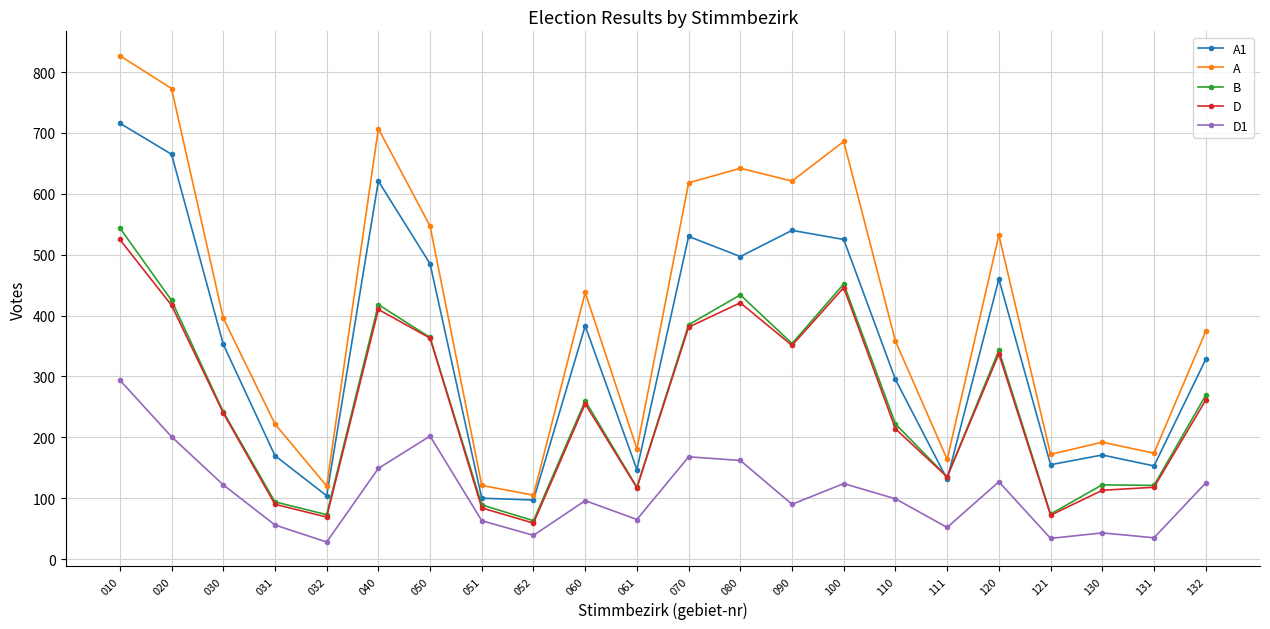

What is the total value across all series at 131?

601